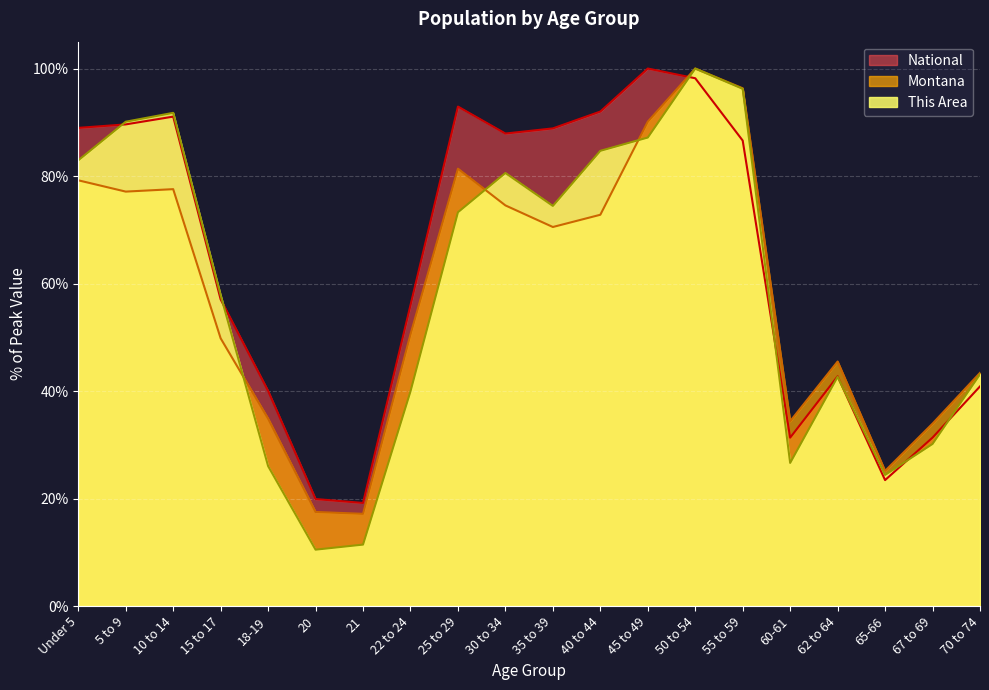

How many distinct data groups are displayed?

3